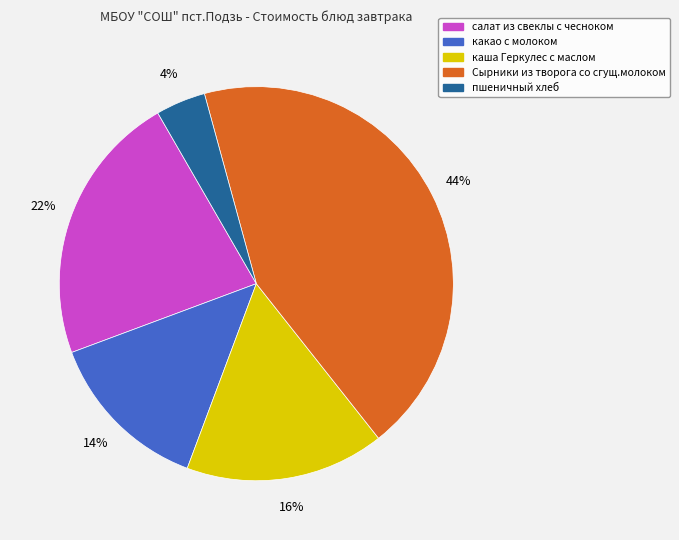

Is there any slice that represents more than half of the pie?

No